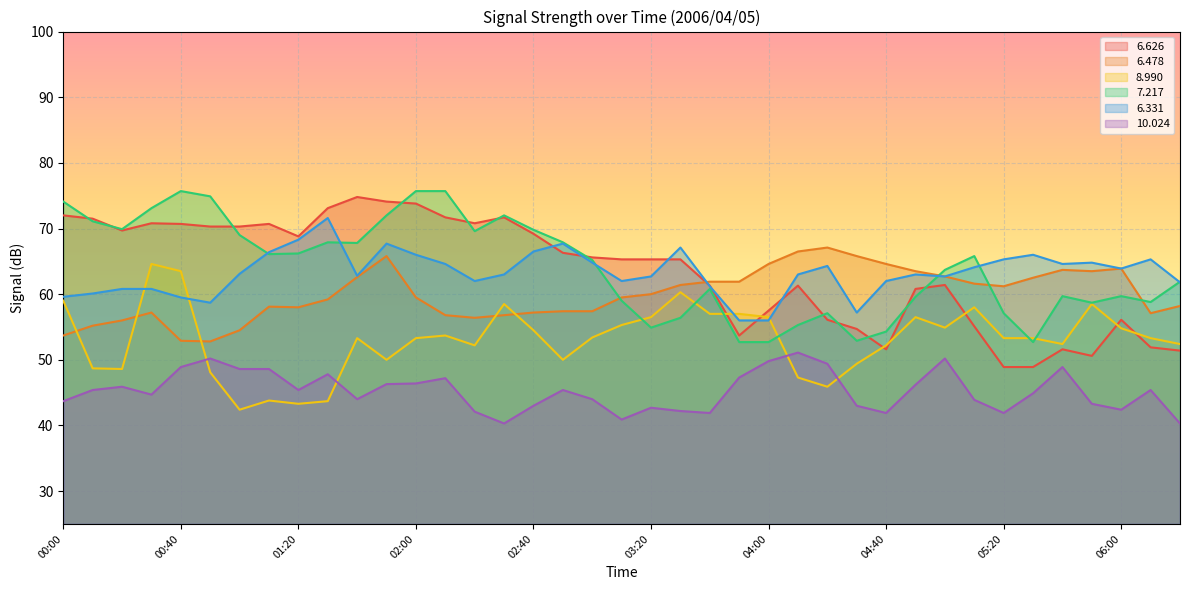

How many intersections are there between   7.217 and   6.478?

4